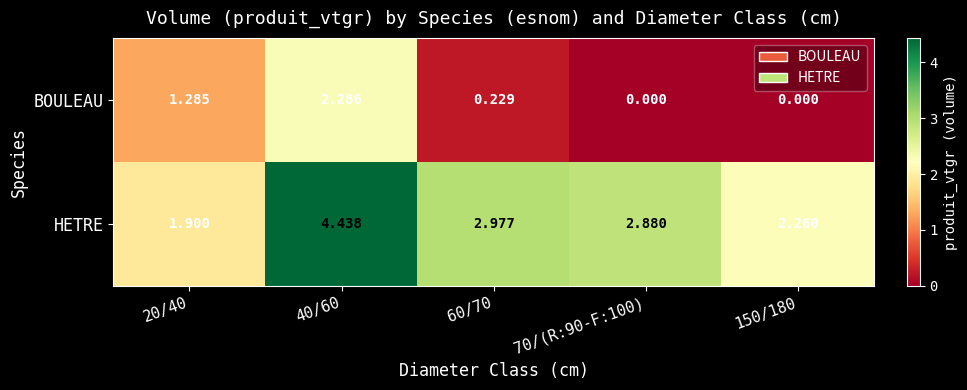

At 150/180, list the series in order from smallest to largest.

BOULEAU, HETRE